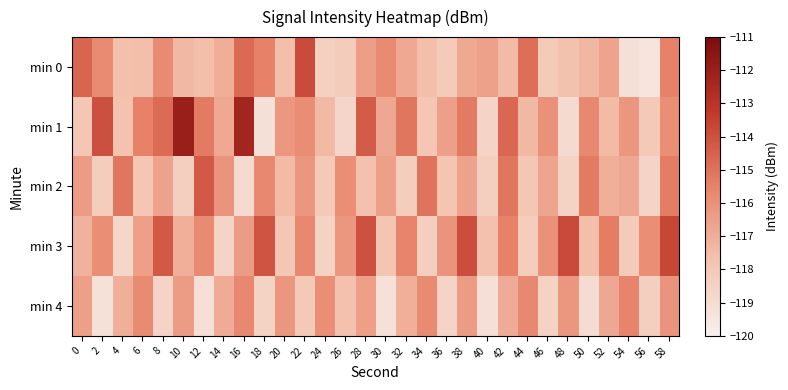

Rank the series at 52 from lowest to highest value.

min 1, min 2, min 4, min 0, min 3